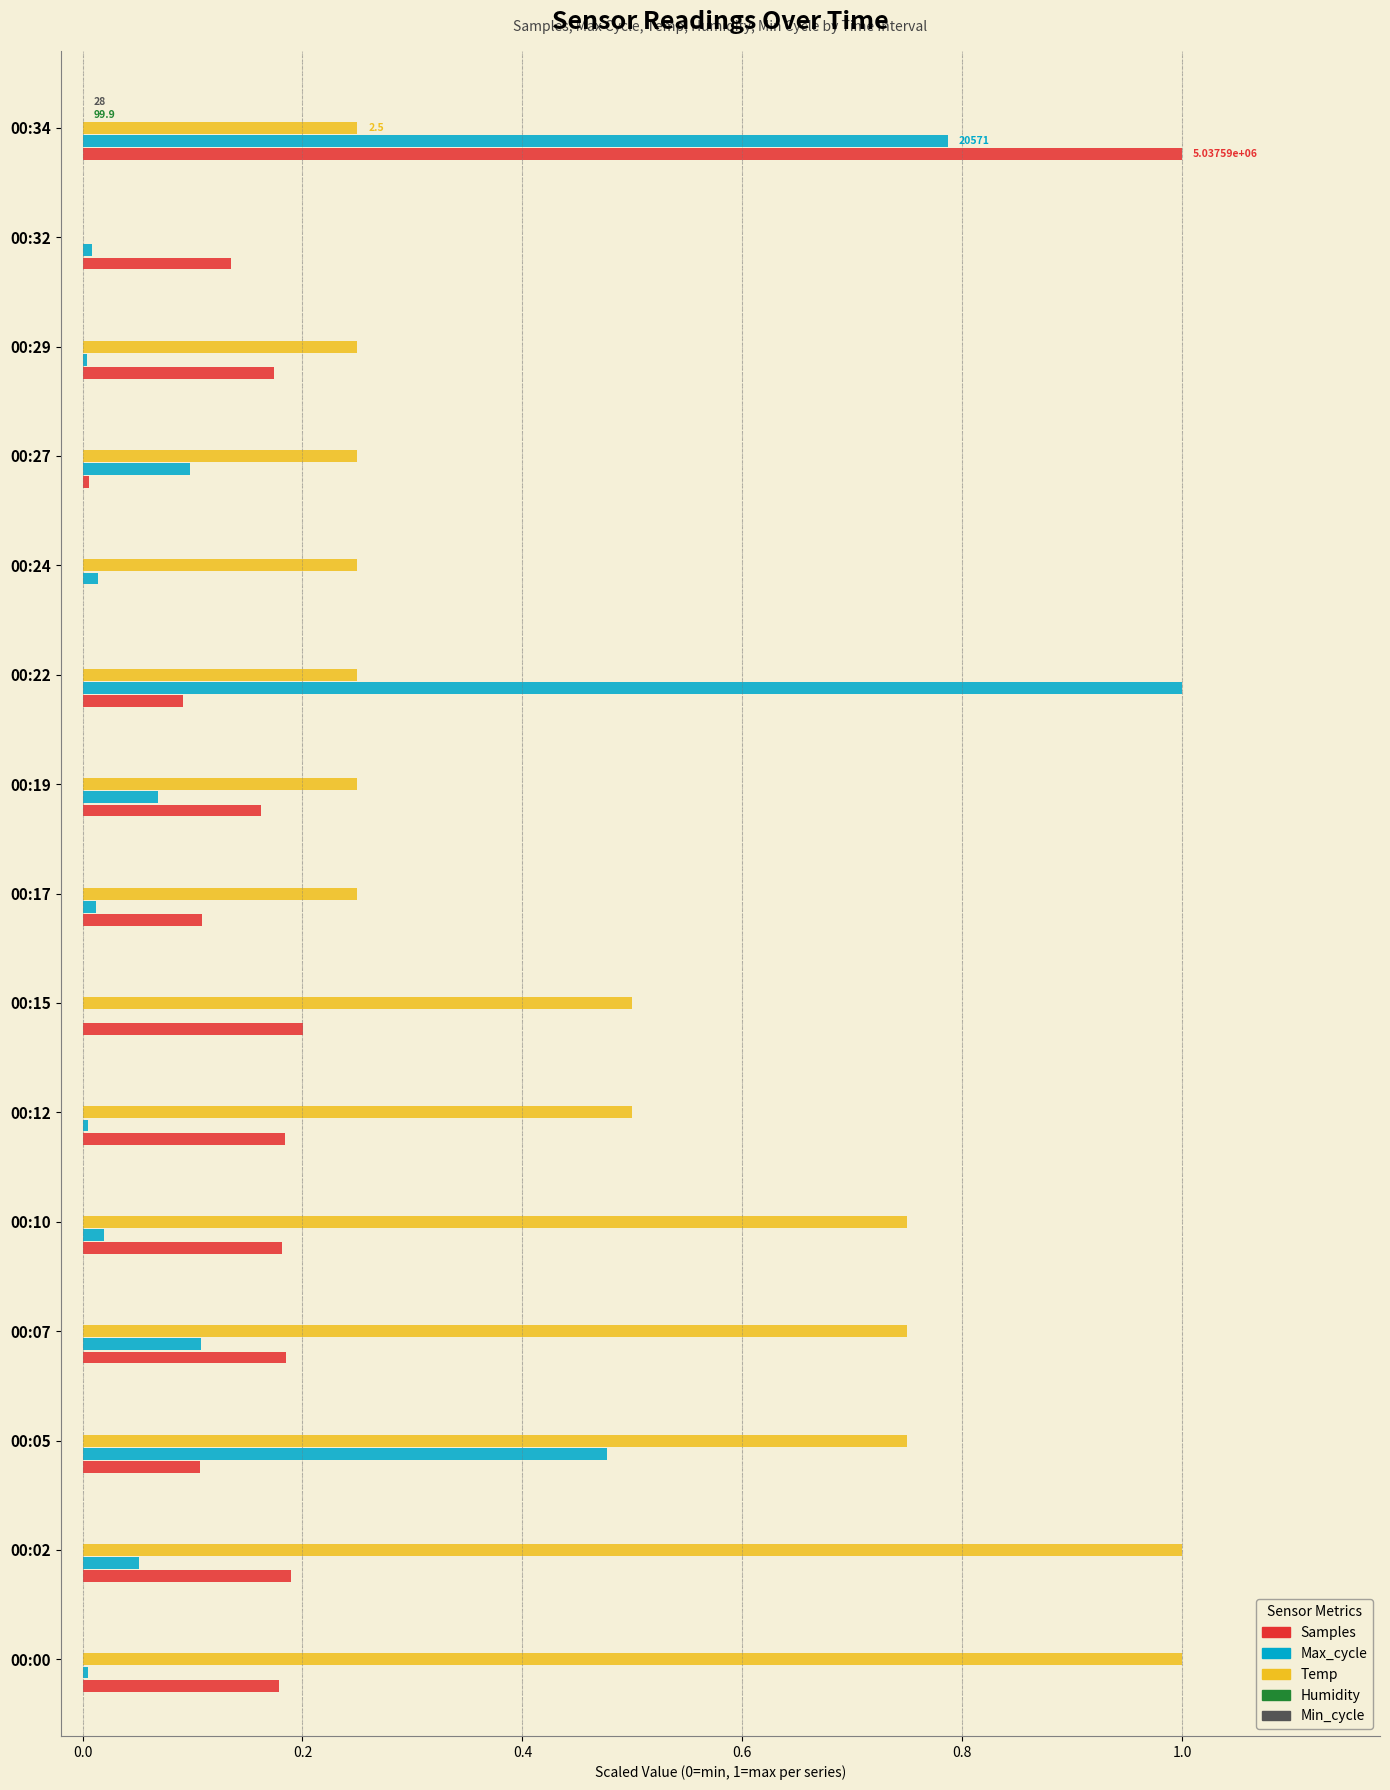

The Temp series shows 0.7 at 00:12. True or false?

False